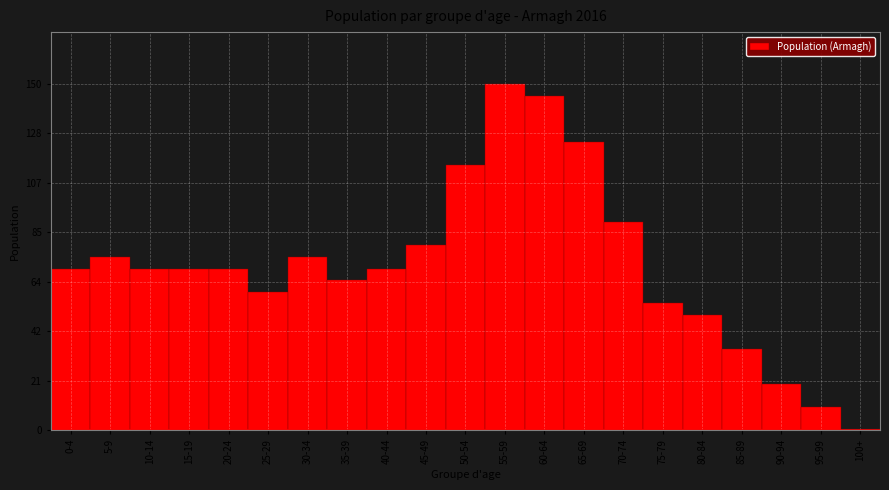

Reading left to right, extract all data points from this chart.

0-4=70	5-9=75	10-14=70	15-19=70	20-24=70	25-29=60	30-34=75	35-39=65	40-44=70	45-49=80	50-54=115	55-59=150	60-64=145	65-69=125	70-74=90	75-79=55	80-84=50	85-89=35	90-94=20	95-99=10	100+=0